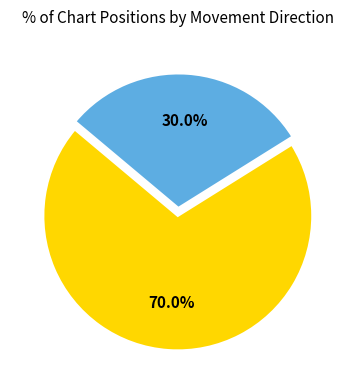

Does any single category account for the majority?

Yes